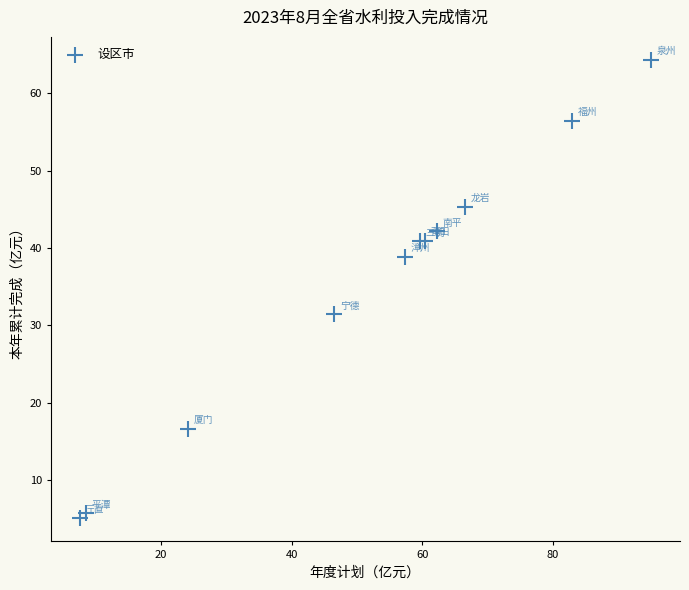

What Y value in the scatter plot is closest to 34?

31.4